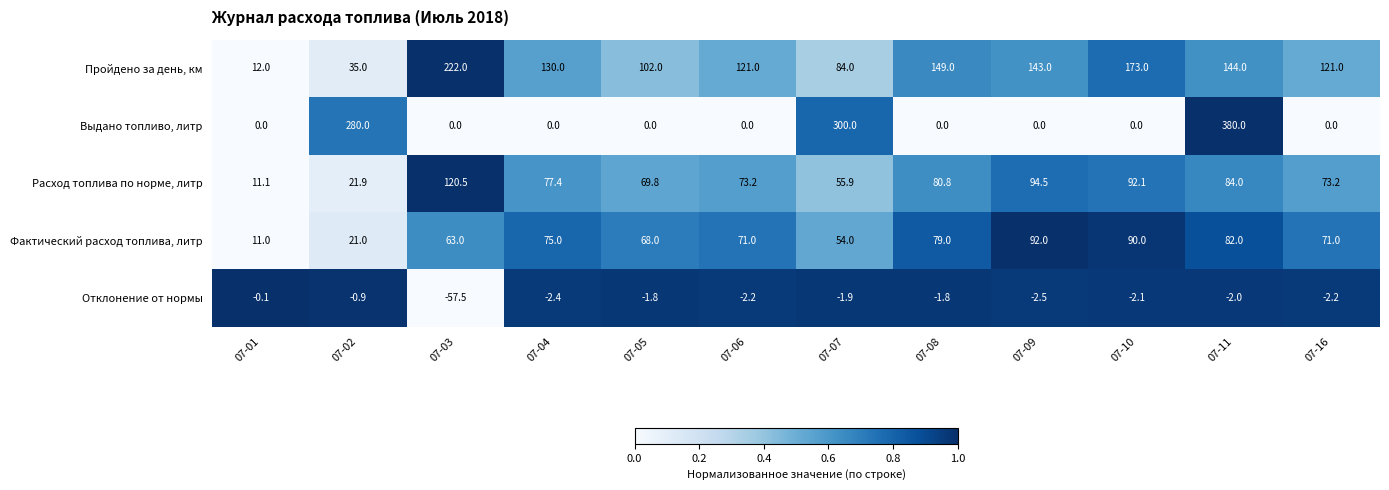

At which category does the chart reach its minimum across all series?

07-03